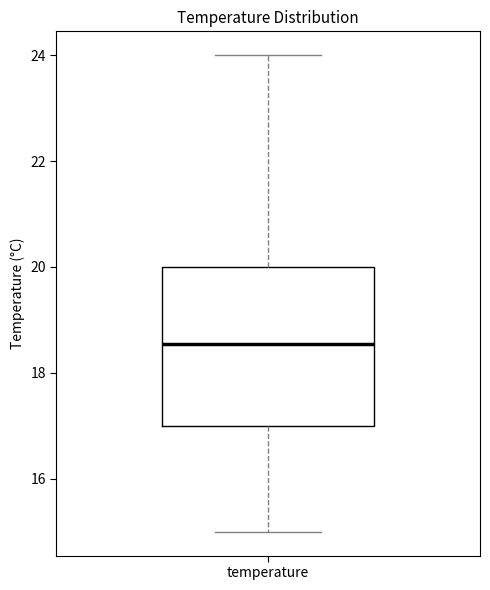

Read this box plot against the y-axis: the position of the median line, the range covered by the box, and the ends of both whiskers. The values are not printed on the chart, so give them approximately, as read against the axis.

median 18.6, box 17.0 to 20.0, whiskers 15.0 to 24.0